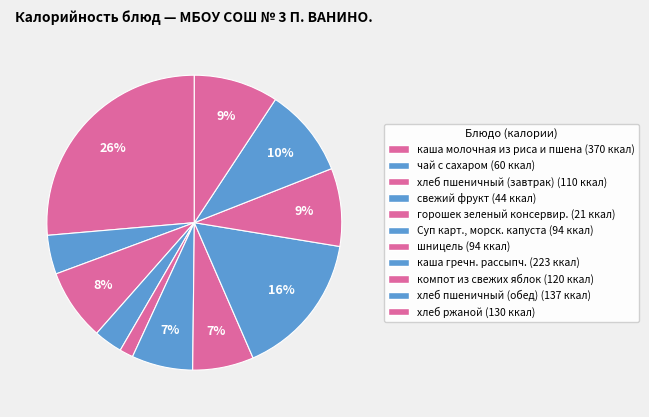

To the nearest percent, what is the combined percentage of компот из свежих яблок and хлеб ржаной?

18%